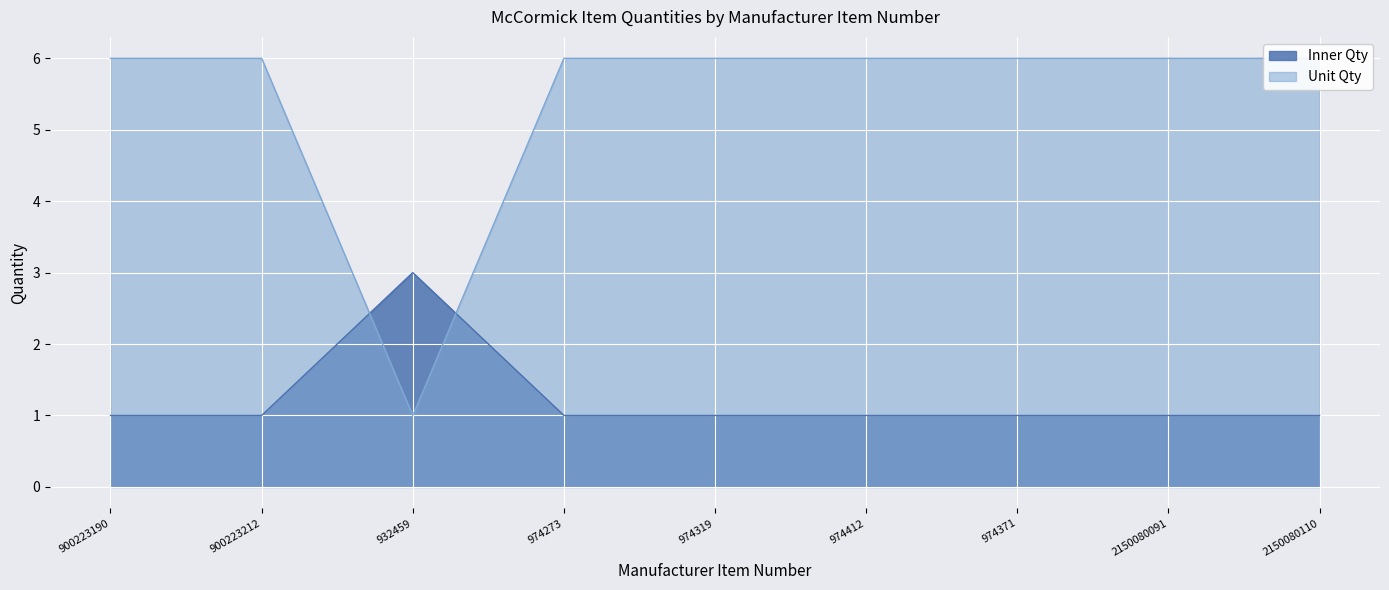

At which category is the sum across all series the highest?

900223190